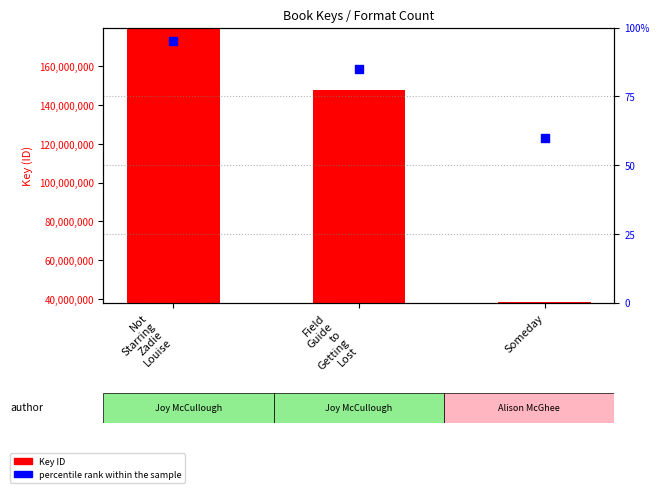

At how many categories does at least one series exceed 87886150?

2